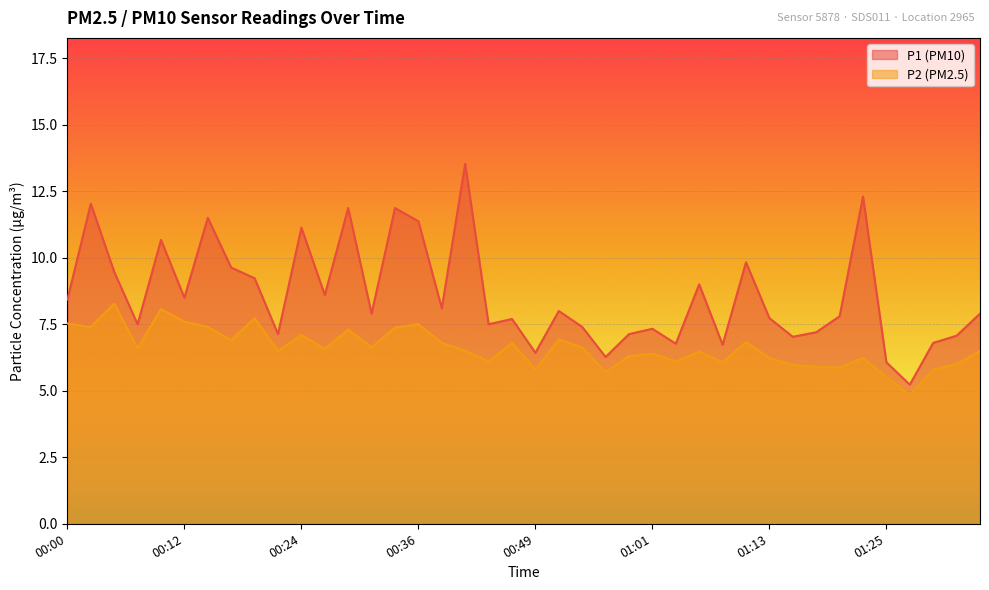

Which series changed the most between 00:56 and 01:18?

P1